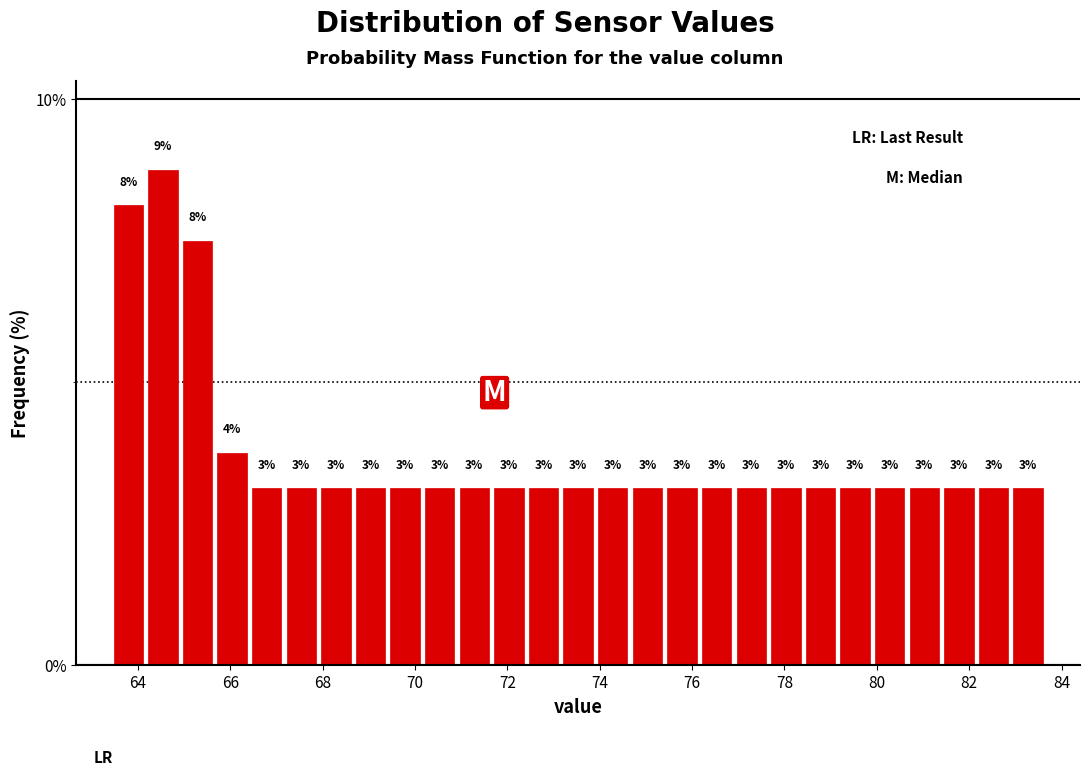

Around what value on the x-axis is the tallest bar? Give the approximate position of its centre, as read against the axis.

64.6